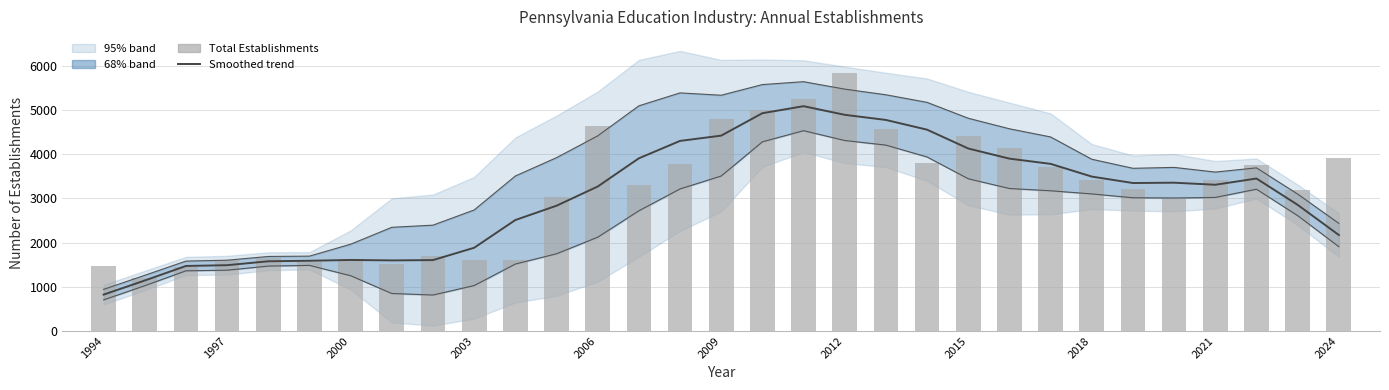

What is the maximum value for Total Establishments?

5838.0